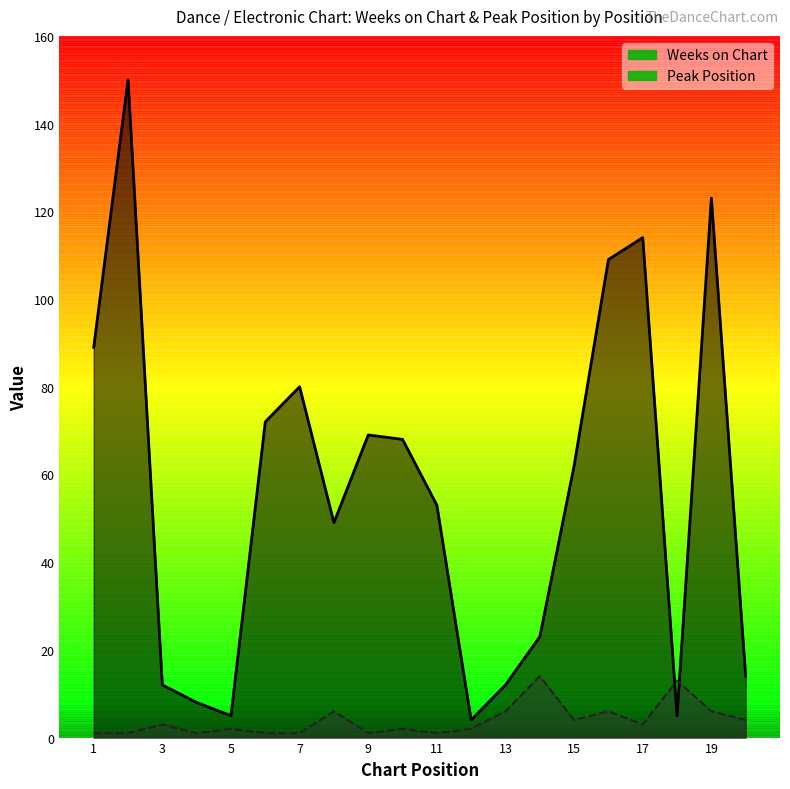

What is the highest value of the Peak Position series?

14